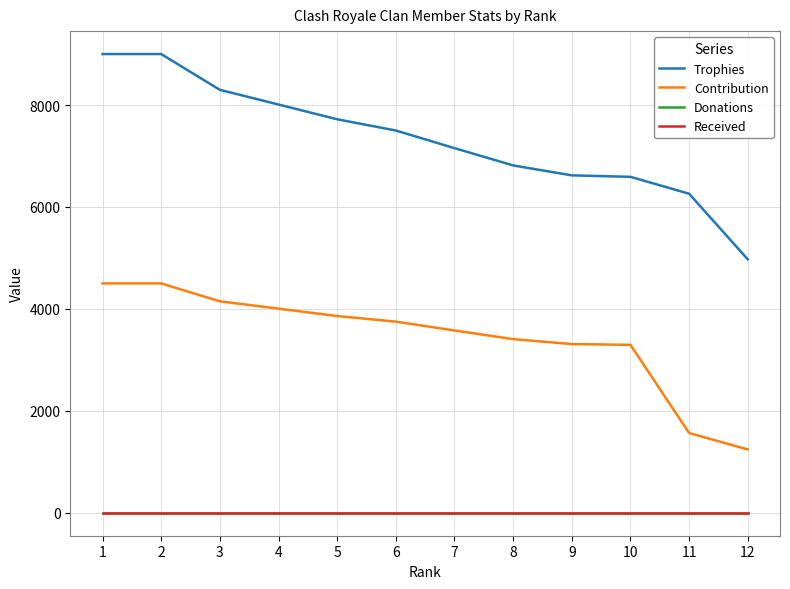

Does the chart have visible grid lines?

Yes